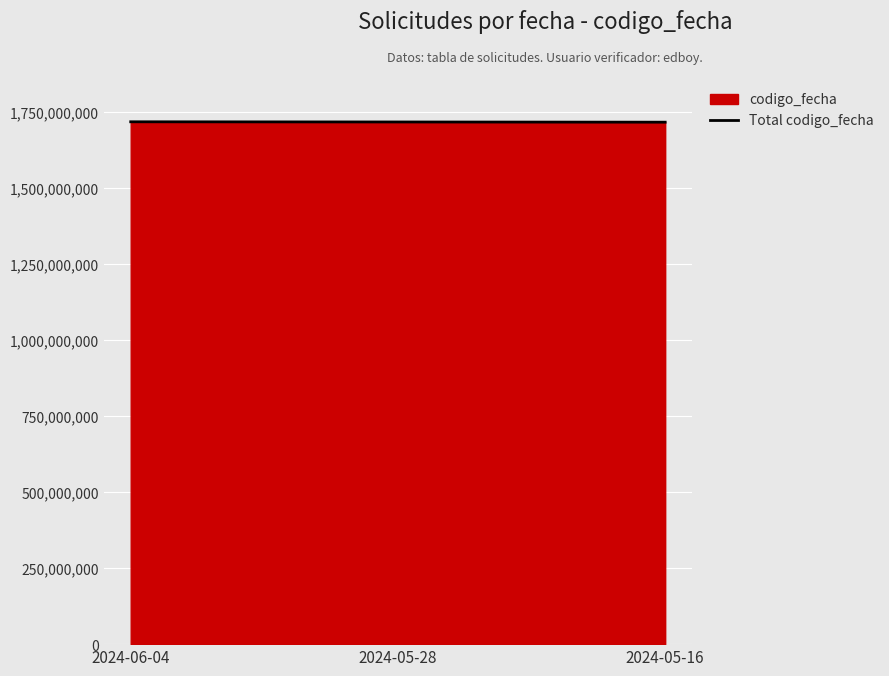

What is the difference between the values at 2024-06-04 and 2024-05-16?

1287114